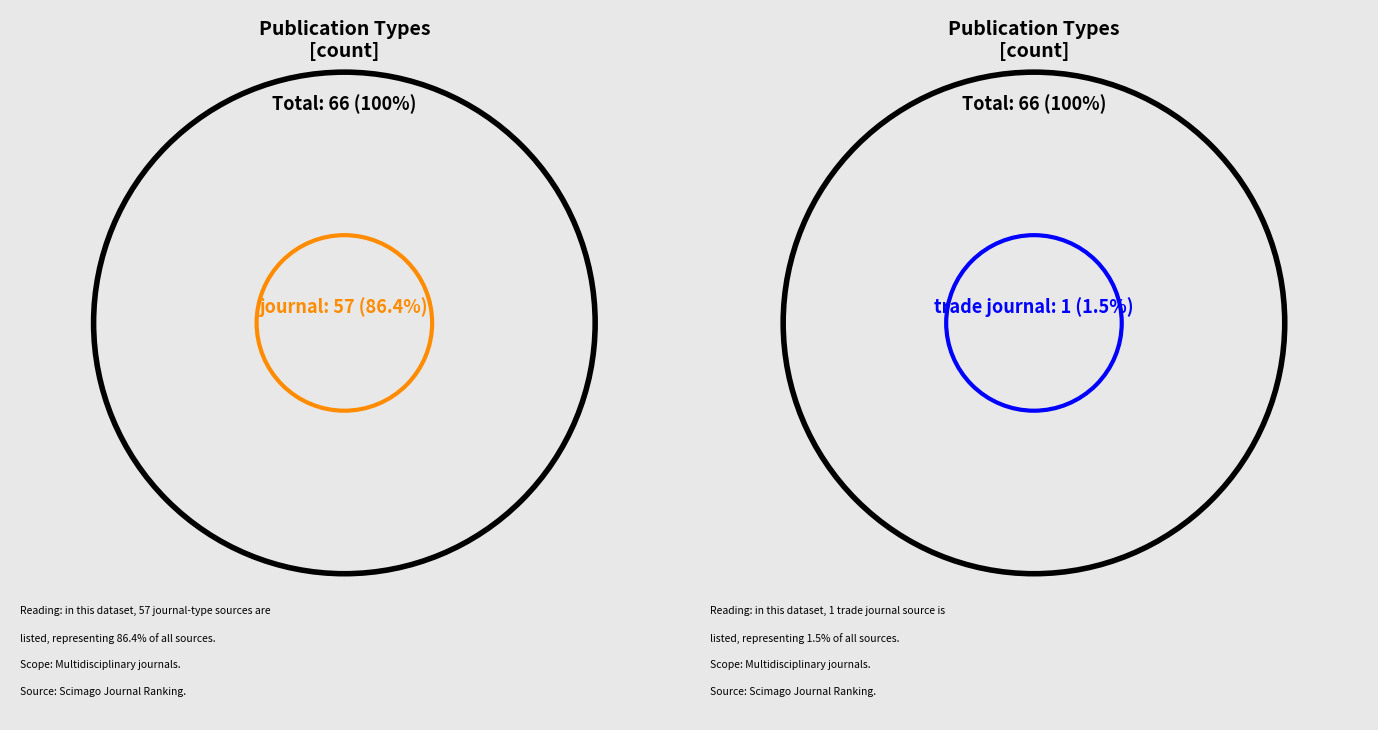

Which has a higher value, journal or book series?

journal